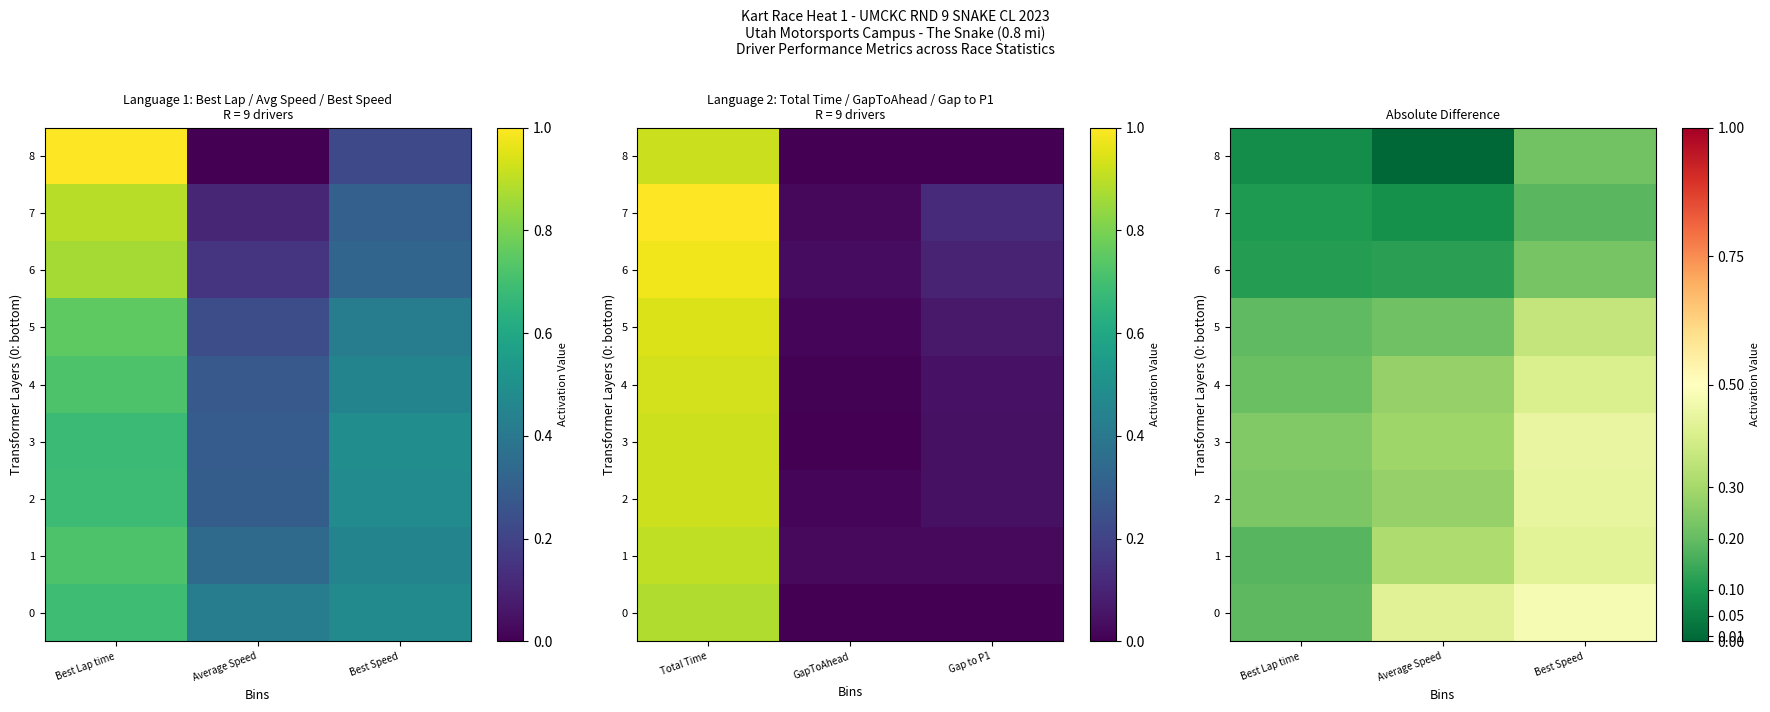

Rank the series at Best Lap time from highest to lowest value.

3, 2, 4, 5, 0, 1, 6, 7, 8